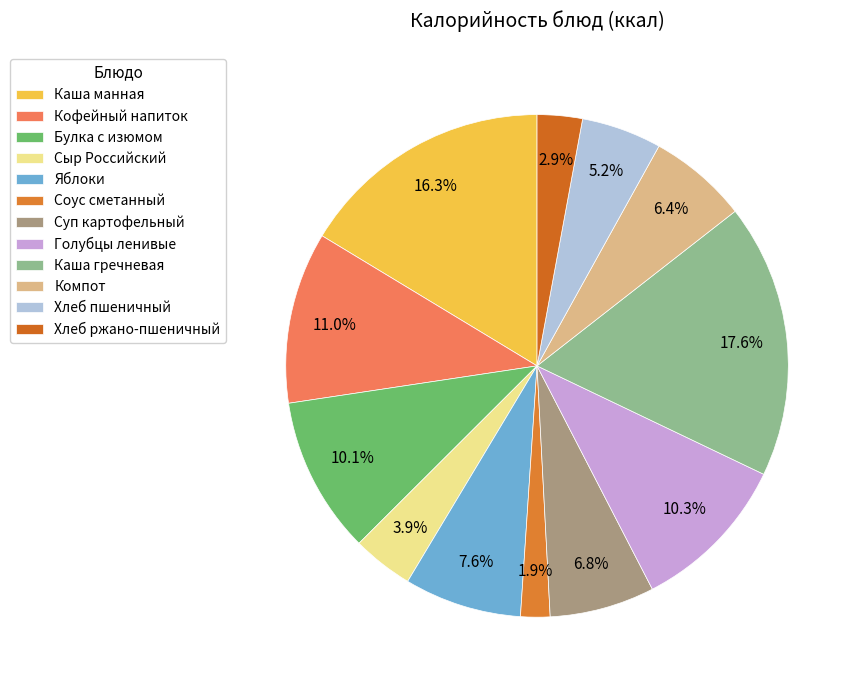

To the nearest percent, what is the difference between the largest and smallest slice percentages?

16%